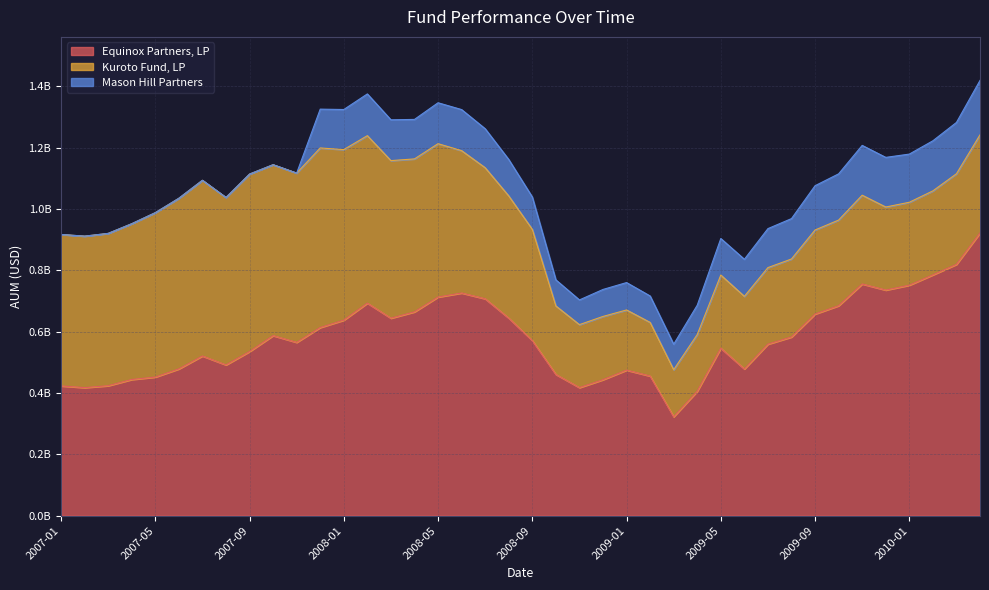

Reading left to right, transcribe all the data shown in this chart.

Equinox Partners, LP: 2007-01=423169848.0	2007-02=417647180.5	2007-03=423815333.8	2007-04=444098444.5	2007-05=452029086.0	2007-06=478658658.1	2007-07=520800513.1	2007-08=491749634.3	2007-09=535227799.6	2007-10=587287899.4	2007-11=565210699.1	2007-12=613737004.8	2008-01=637703792.5	2008-02=693221033.2	2008-03=644097250.2	2008-04=664773255.9	2008-05=713123449.0	2008-06=726290764.4	2008-07=707462741.4	2008-08=644359090.4	2008-09=571225246.3	2008-10=460744191.9	2008-11=417749392.3	2008-12=443457247.7	2009-01=474694655.2	2009-02=455366379.1	2009-03=322619491.4	2009-04=405845049.8	2009-05=546243587.9	2009-06=478491282.5	2009-07=559435919.6	2009-08=582759473.8	2009-09=657632794.0	2009-10=684841596.8	2009-11=755716320.7	2009-12=735800271.9	2010-01=751786918.7	2010-02=785415283.5	2010-03=819659609.0	2010-04=922168379.2
Kuroto Fund, LP: 2007-01=494106107.0	2007-02=494131396.1	2007-03=496909160.8	2007-04=508180563.9	2007-05=536269297.4	2007-06=556610641.8	2007-07=573142667.8	2007-08=546076060.9	2007-09=578975900.4	2007-10=557512602.6	2007-11=552247084.3	2007-12=585627471.2	2008-01=556370929.5	2008-02=546294422.4	2008-03=514042079.0	2008-04=498907532.5	2008-05=500170892.6	2008-06=464341235.2	2008-07=427469157.0	2008-08=398635105.8	2008-09=362799664.5	2008-10=223319656.8	2008-11=205348645.6	2008-12=206364638.8	2009-01=196300473.0	2009-02=174972410.1	2009-03=153424379.0	2009-04=184942488.9	2009-05=238574663.8	2009-06=236830334.1	2009-07=249688201.0	2009-08=254519953.2	2009-09=274174547.0	2009-10=279367351.8	2009-11=289542569.7	2009-12=270949903.1	2010-01=270471216.6	2010-02=273961174.3	2010-03=295495823.9	2010-04=319850630.0
Mason Hill Partners: 2007-01=0.0	2007-02=0.0	2007-03=0.0	2007-04=0.0	2007-05=0.0	2007-06=0.0	2007-07=0.0	2007-08=0.0	2007-09=0.0	2007-10=0.0	2007-11=0.0	2007-12=126684990.8	2008-01=130739610.2	2008-02=136161732.4	2008-03=133088536.9	2008-04=128849765.3	2008-05=133532436.5	2008-06=133982001.7	2008-07=127212594.9	2008-08=118788014.0	2008-09=105509518.6	2008-10=85115149.9	2008-11=80607214.3	2008-12=88057455.6	2009-01=89342601.1	2009-02=86285142.2	2009-03=83203729.1	2009-04=95721806.5	2009-05=119217461.3	2009-06=120973383.7	2009-07=127202033.8	2009-08=131723606.0	2009-09=144474745.2	2009-10=150789408.0	2009-11=162524890.6	2009-12=161934013.9	2010-01=157097308.2	2010-02=163422416.1	2010-03=167471218.8	2010-04=177703968.6